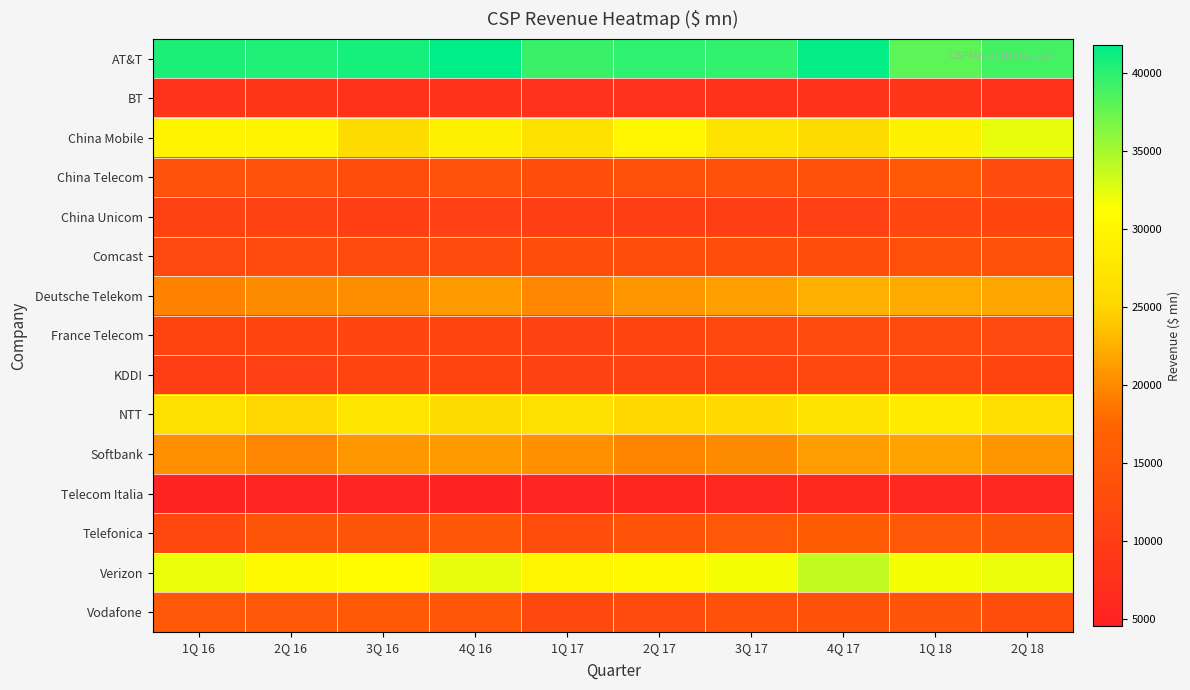

What is the smallest value displayed?

4545